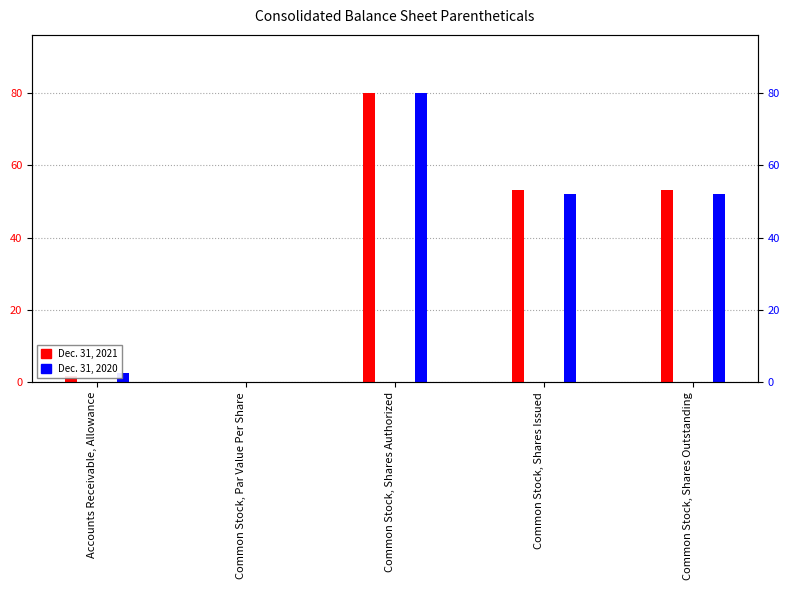

What position from the right is Common Stock, Shares Authorized?

3